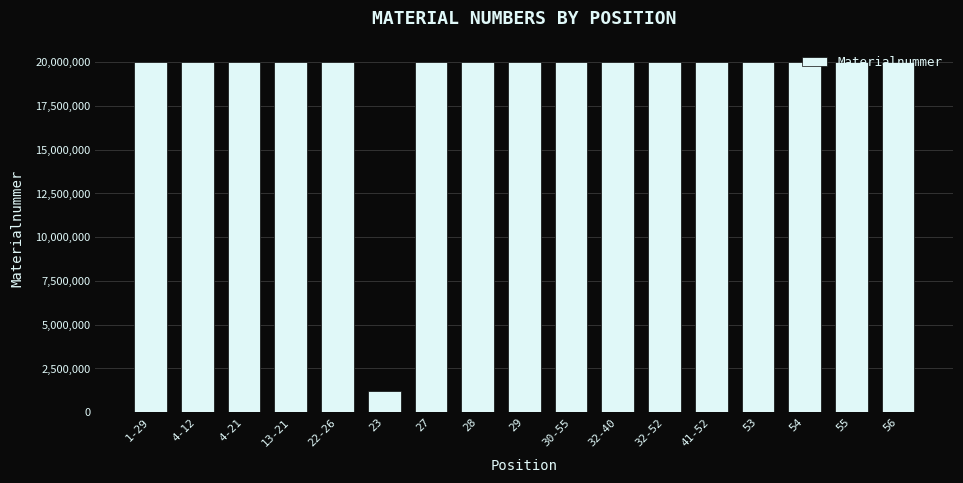

Does the chart contain stacked bars?

No